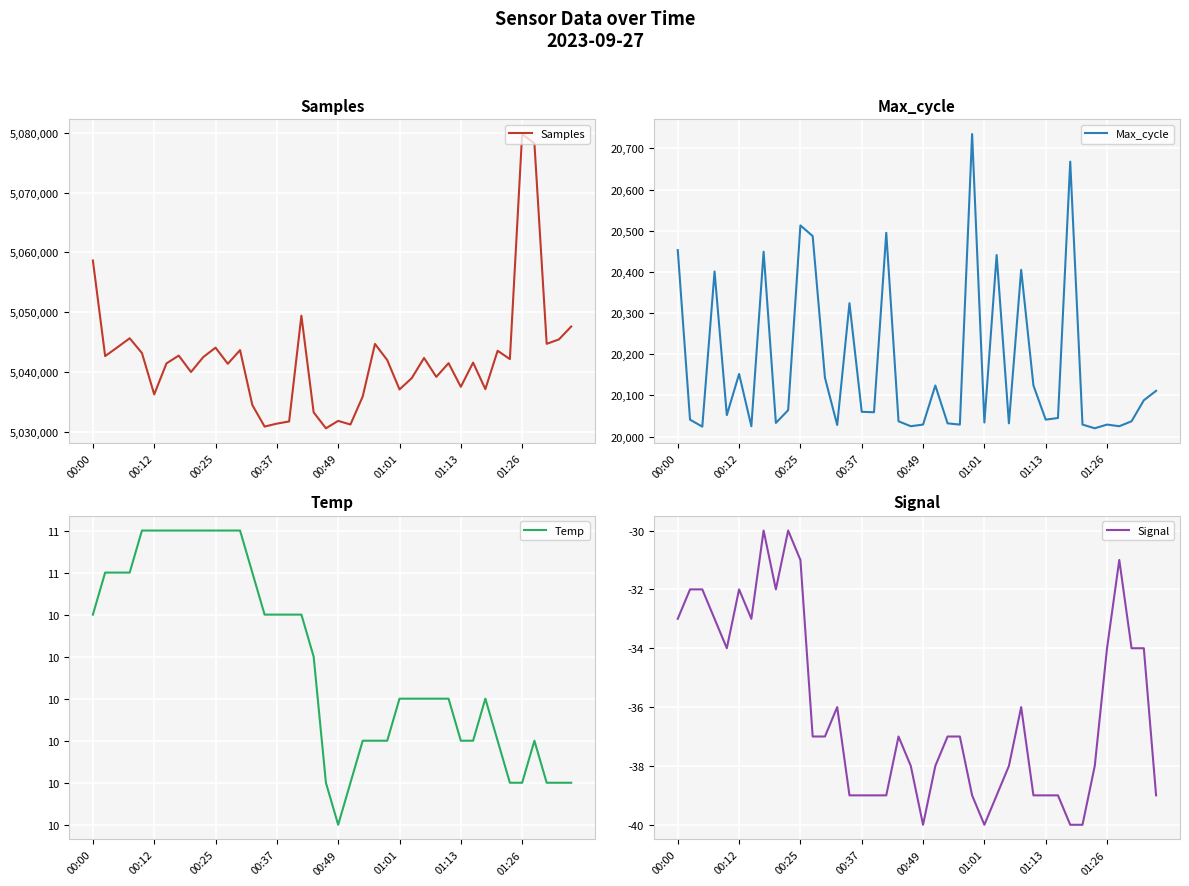

How many interior local peaks does the Samples series have?

12